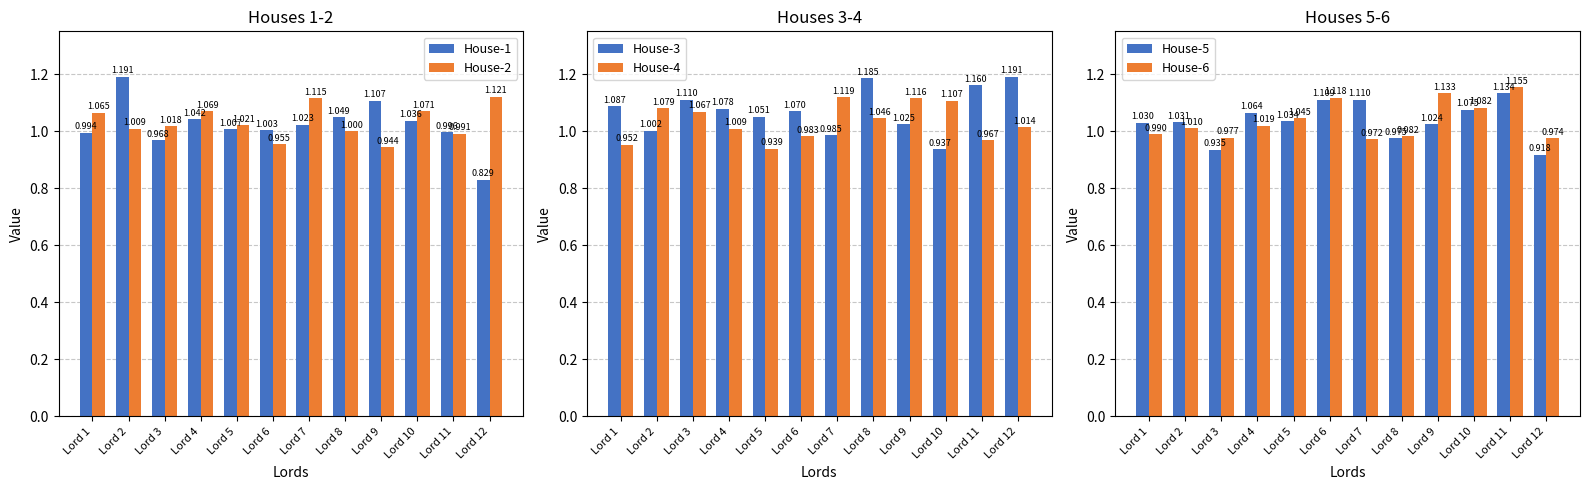

What is the value of the House-5 bar at the 12th from the left?

0.9